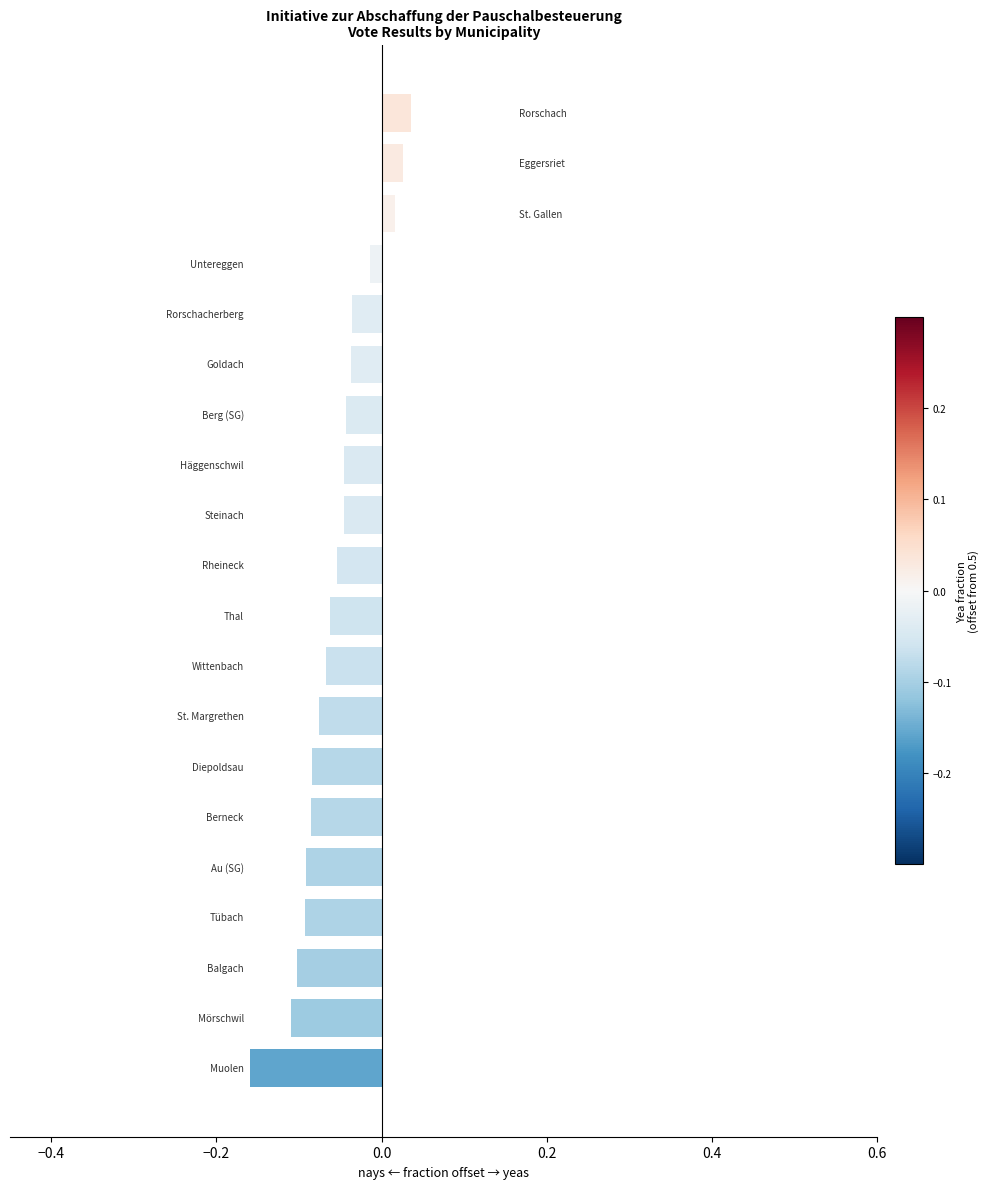

What is the difference between the maximum and minimum values?

0.2